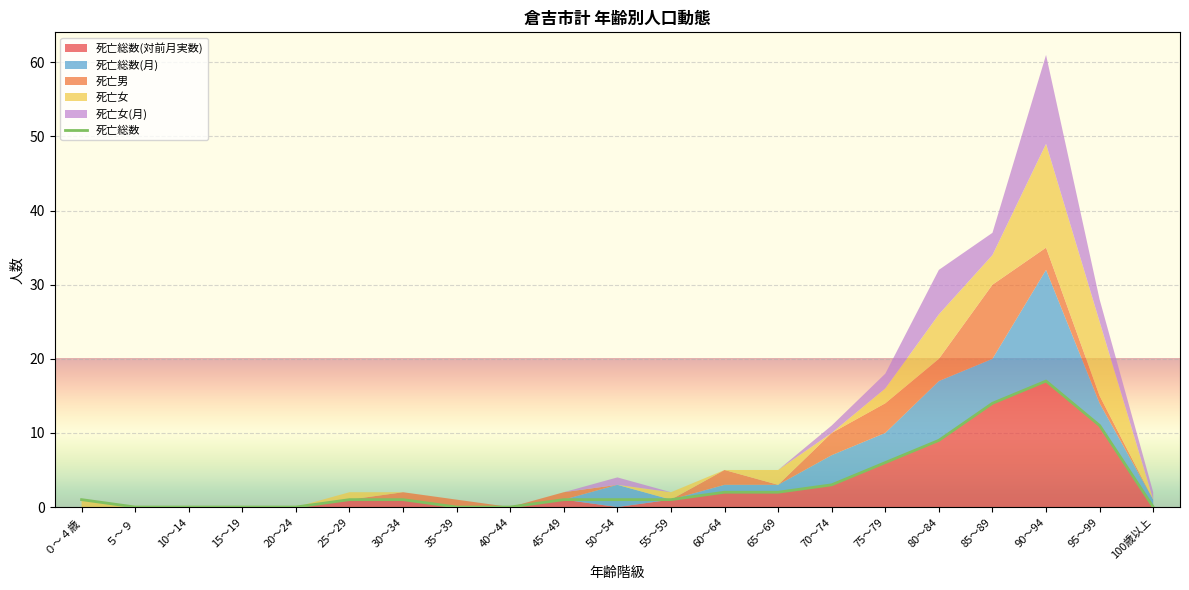

At which label does the data first exceed 1?

60～64